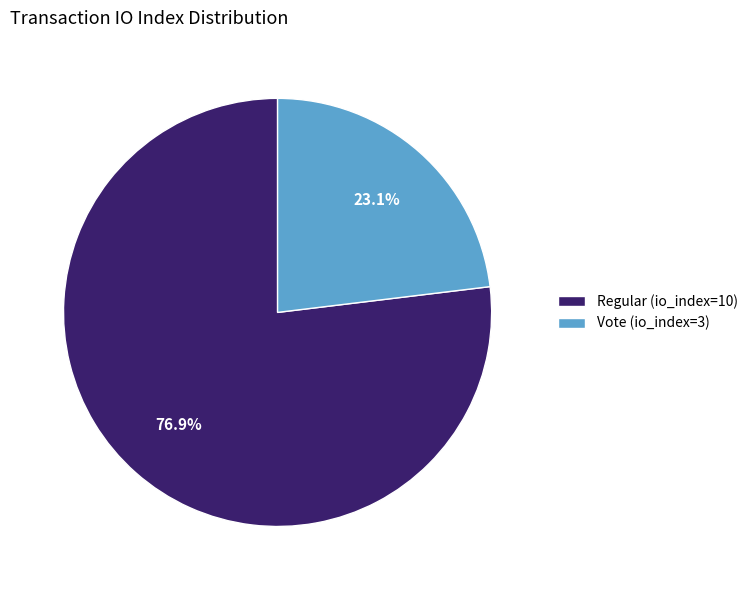

Count the number of slices in the pie.

2